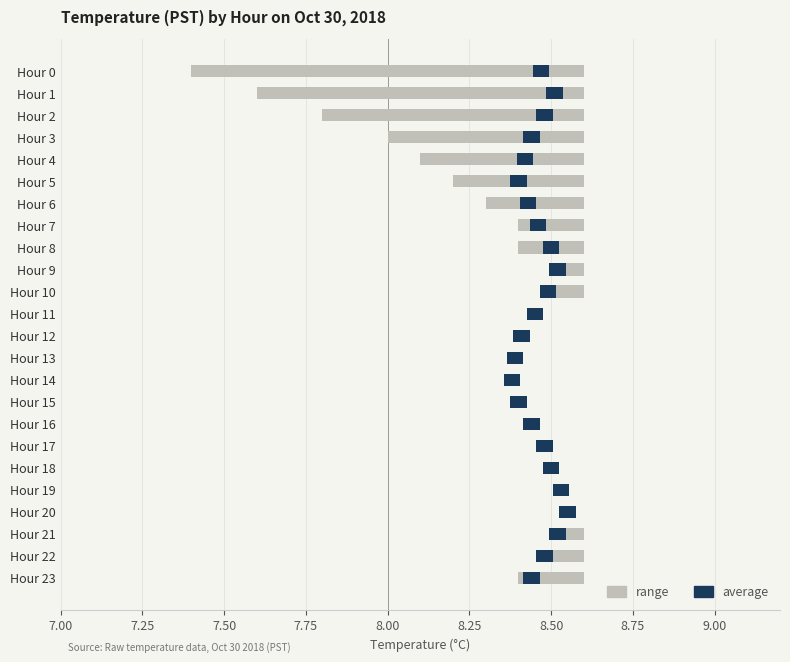

What is the difference between the second highest and minimum values in the avg_value series?

0.1